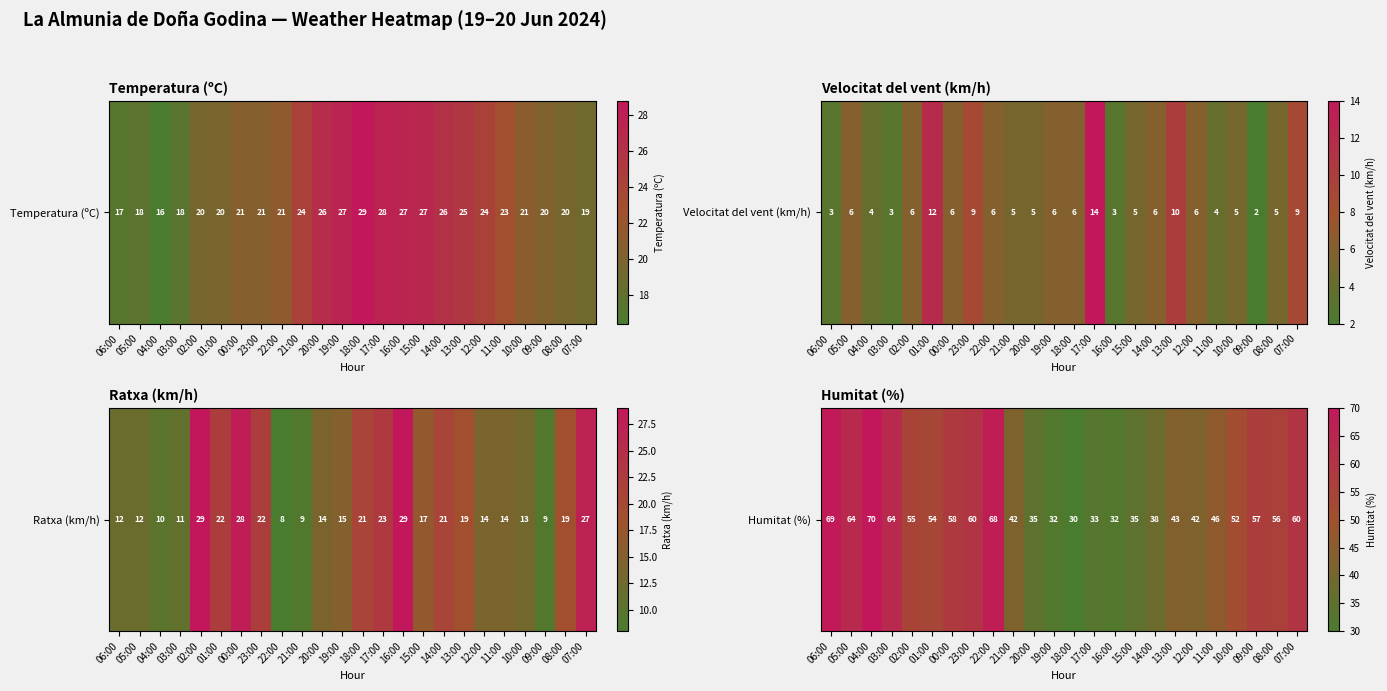

At which label does the data first exceed 54?

06:00